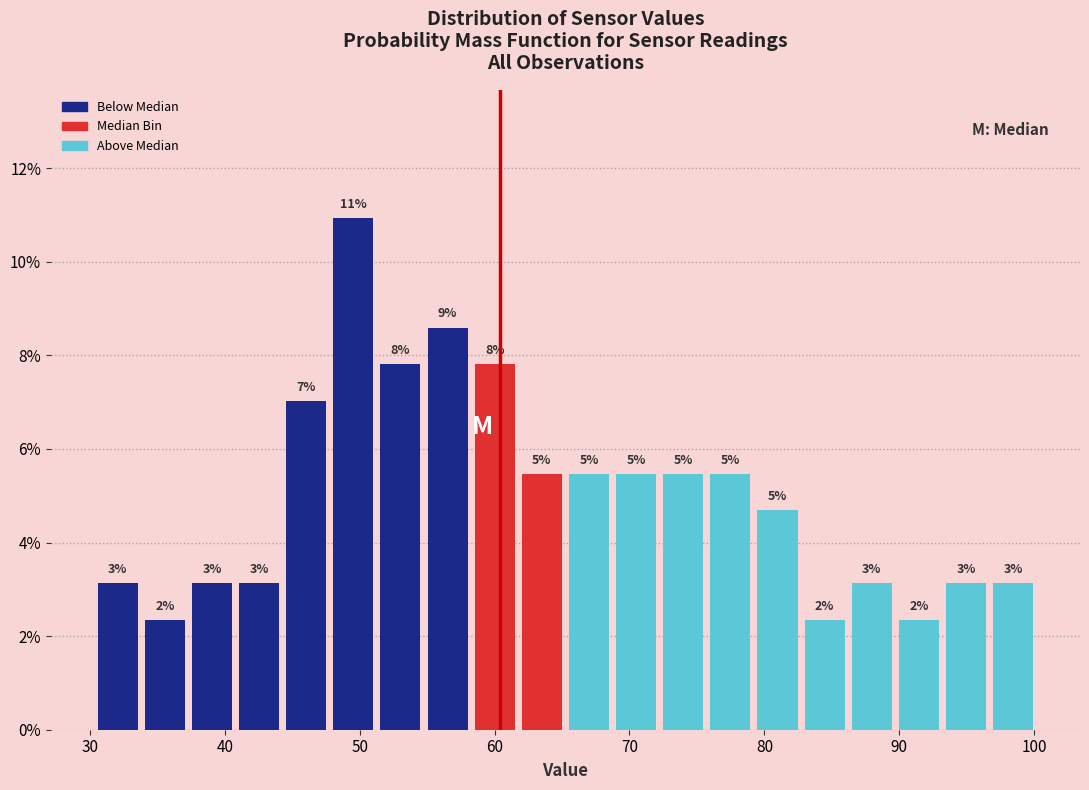

Around what value on the x-axis is the tallest bar? Give the approximate position of its centre, as read against the axis.

50